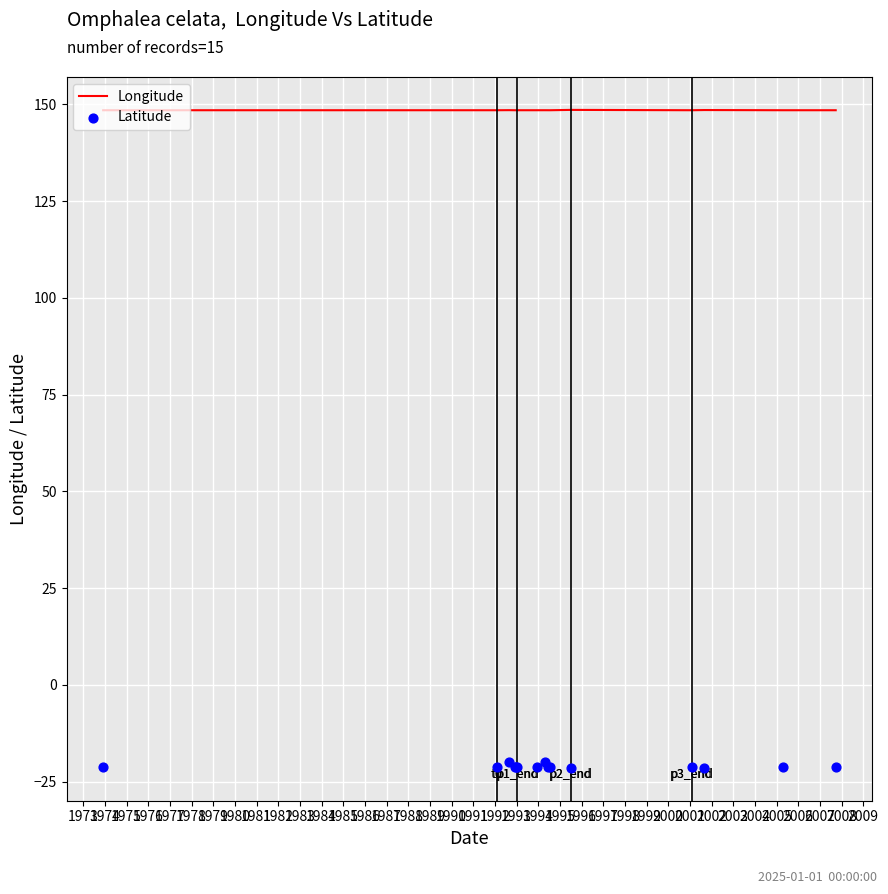

What is the maximum value for Longitude?

148.5